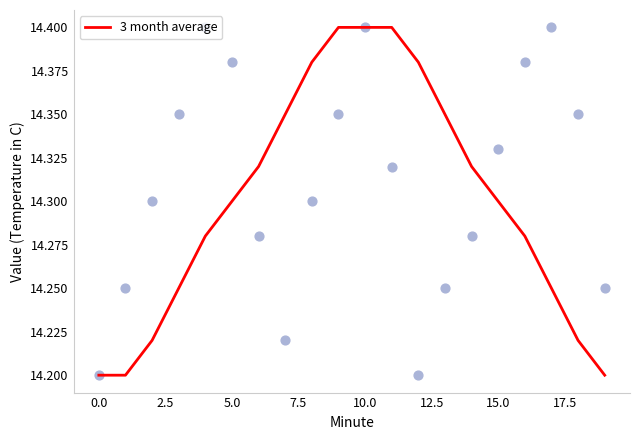

True or false: 3 month average has a value of 4.4 at 0.0.

False